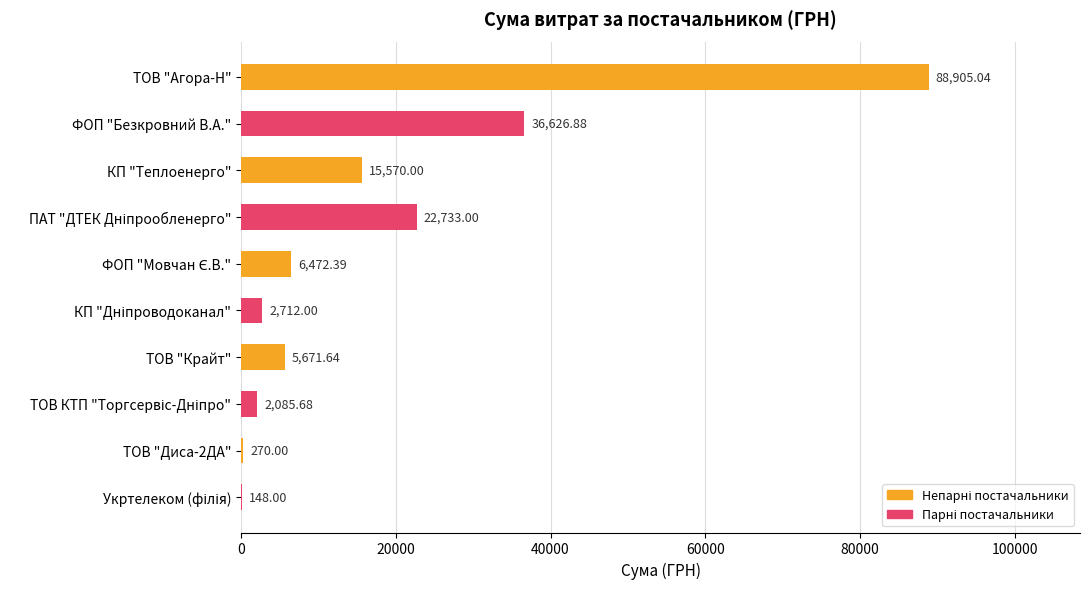

At which label is the value closest to 44526?

ФОП "Безкровний В.А."